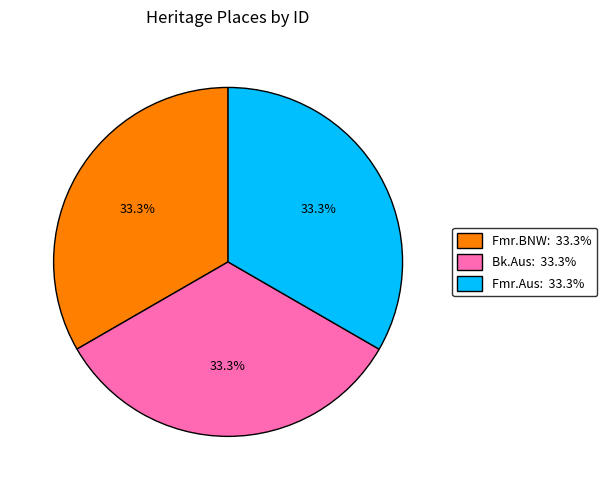

Is there a majority slice in this chart?

No